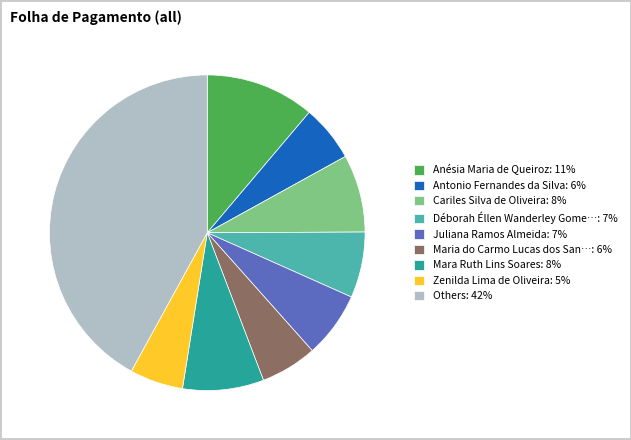

Do Maria do Carmo Lucas dos San…: 6% and Others: 42% together represent more than half of the pie?

No